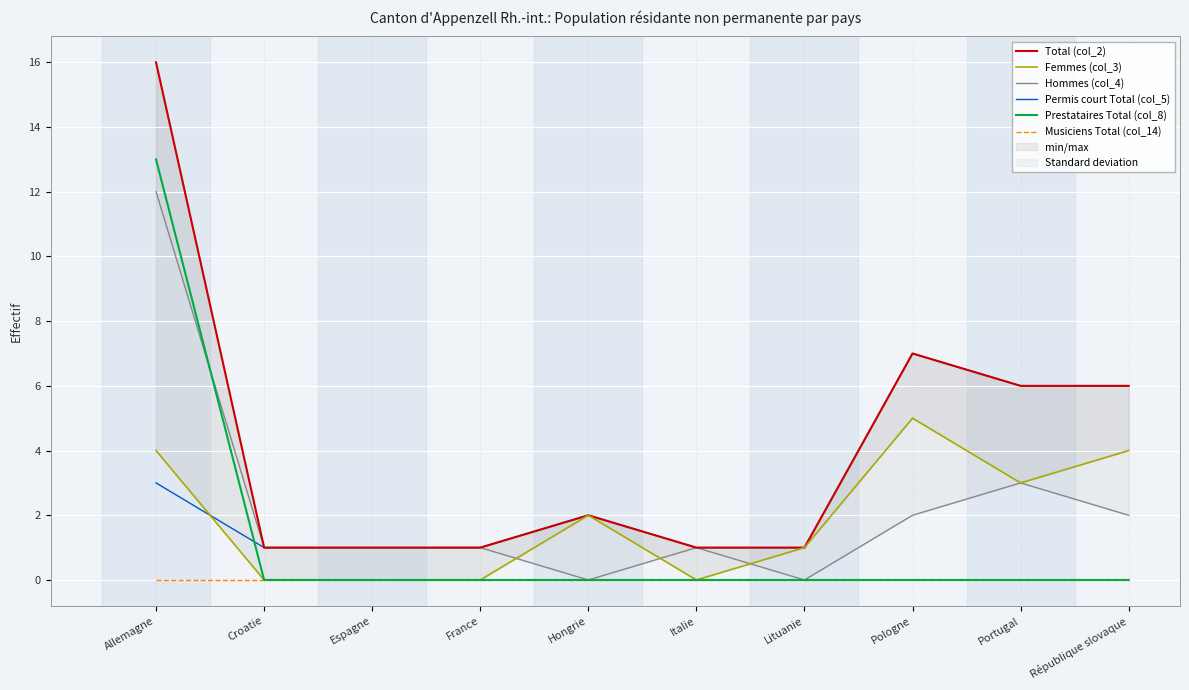

True or false: Permis court Total (col_5) and Total (col_2) intersect in this chart.

False